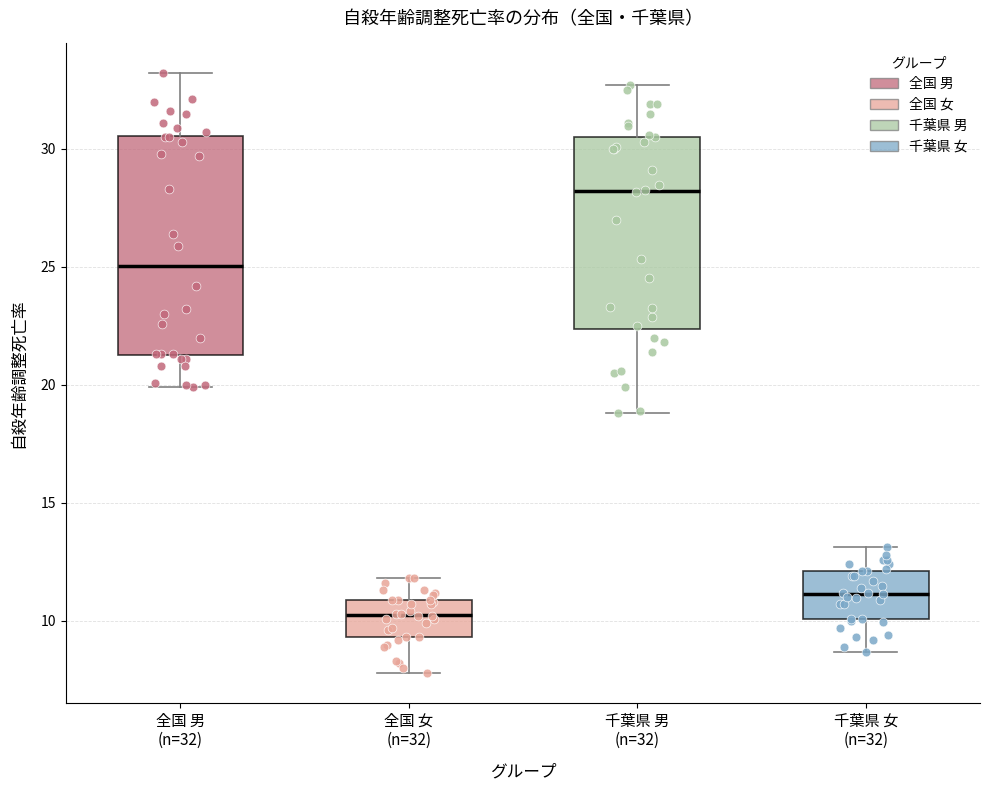

Reading left to right, read every box against the y-axis: the position of its median line, the range the box covers, and the ends of its whiskers. The values are not printed on the chart, so give them approximately, as read against the axis.

全国 男 (n=32): median 25.0, box 21.5 to 30.5, whiskers 20.0 to 33.0
全国 女 (n=32): median 10.5, box 9.5 to 11.0, whiskers 8.0 to 12.0
千葉県 男 (n=32): median 28.0, box 22.5 to 30.5, whiskers 19.0 to 32.5
千葉県 女 (n=32): median 11.0, box 10.0 to 12.0, whiskers 8.5 to 13.0